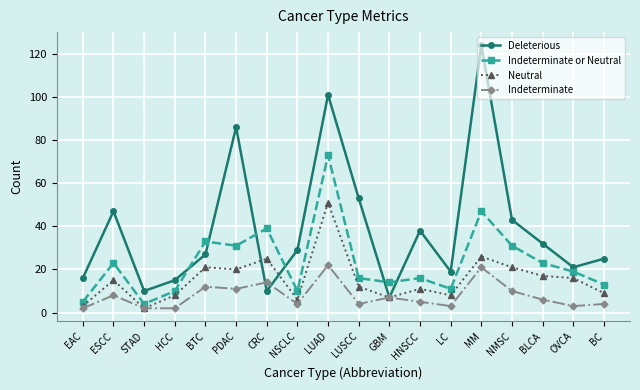

Which label corresponds to the largest value in the chart?

MM